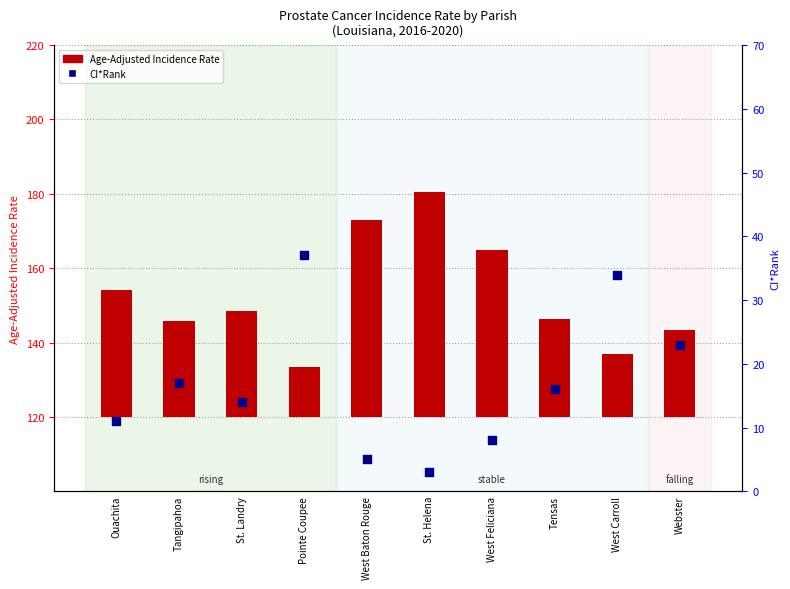

Which series has the largest Y range (max minus min)?

Age-Adjusted Incidence Rate